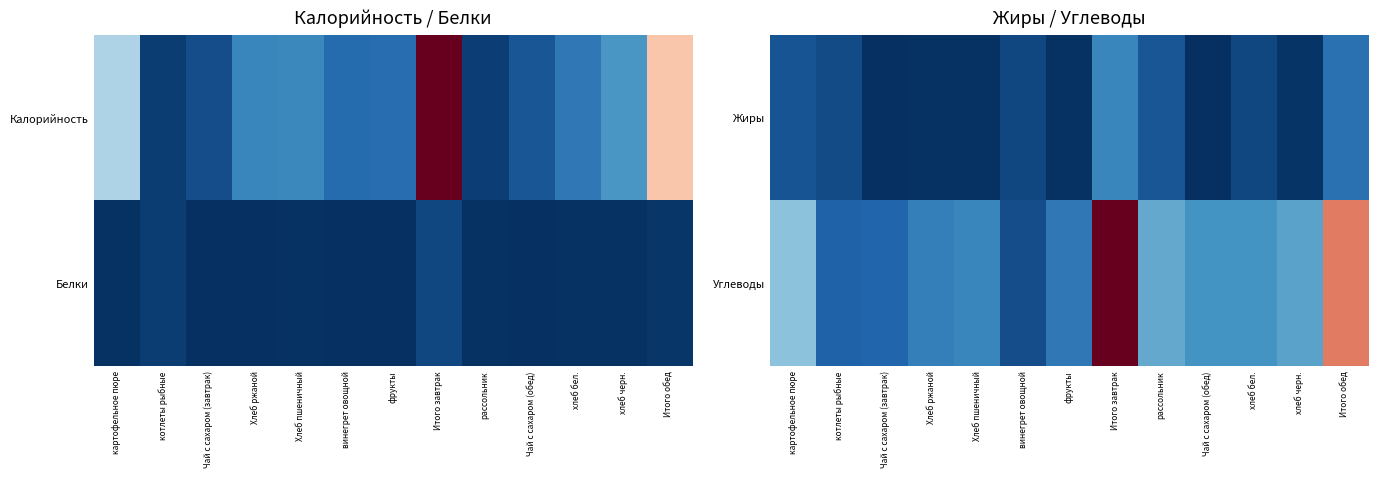

Rank the series at картофельное пюре from highest to lowest value.

Углеводы, Жиры